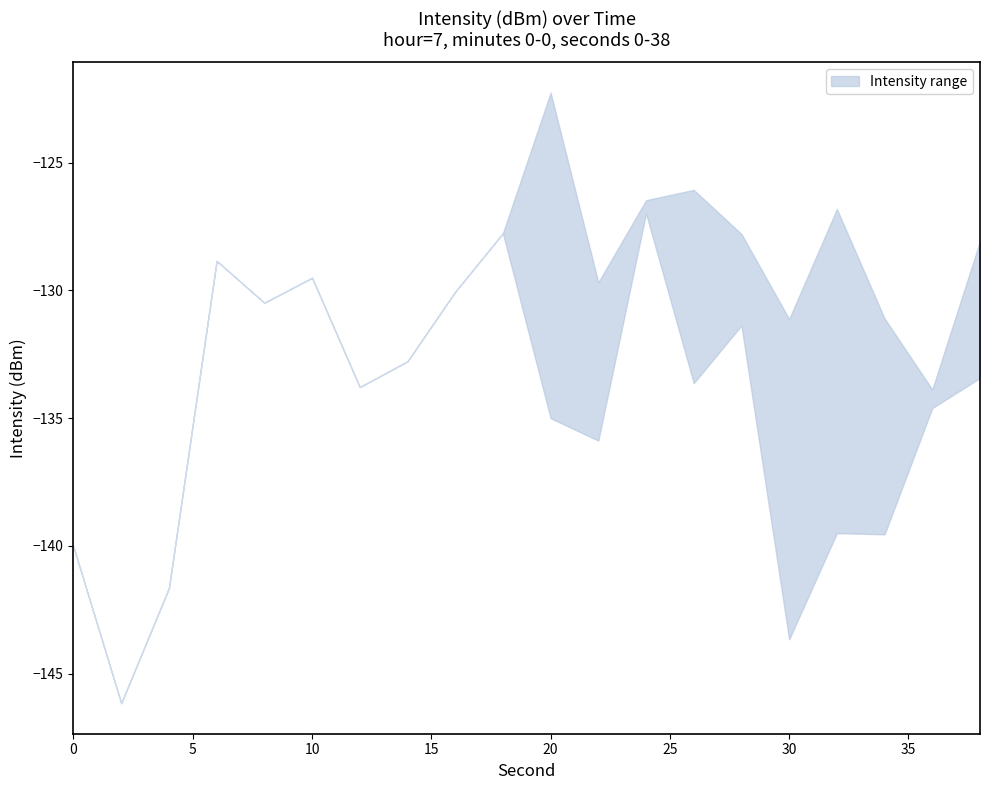

Which category has the lowest value across all series?

2